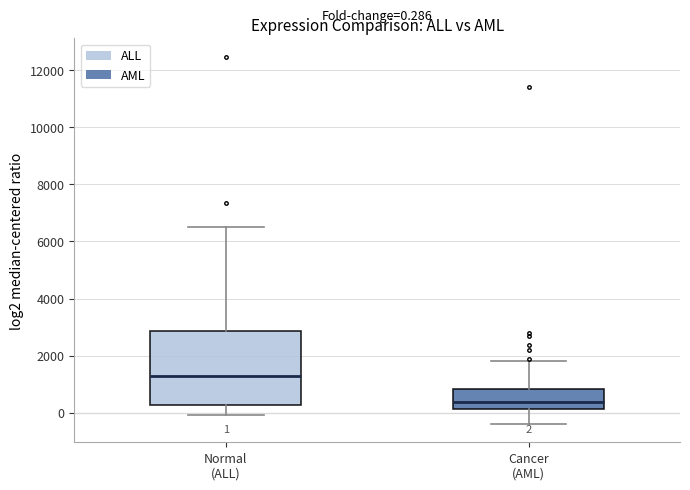

Which box is the tallest, from its lower edge to its upper edge?

Normal (ALL)